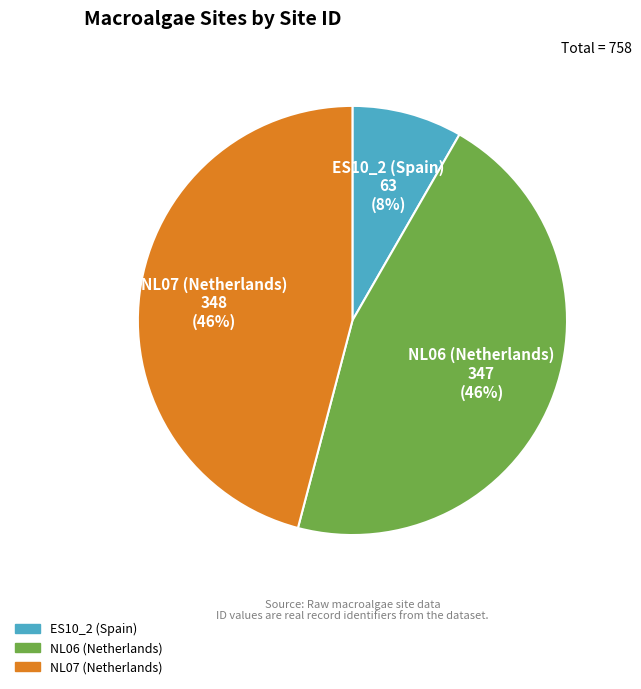

The ES10_2 (Spain) slice represents 21% of the pie. True or false?

False